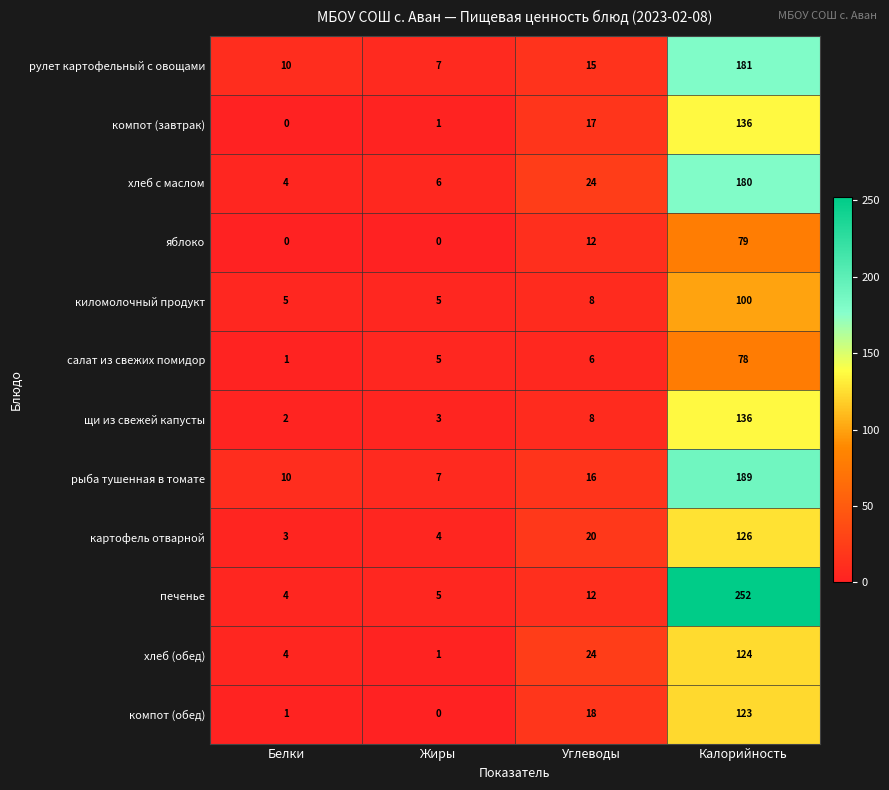

What is the spread (max minus min) of values at Калорийность?

174